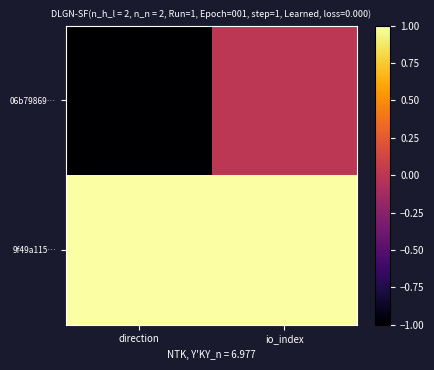

At how many categories does at least one series exceed 0?

2